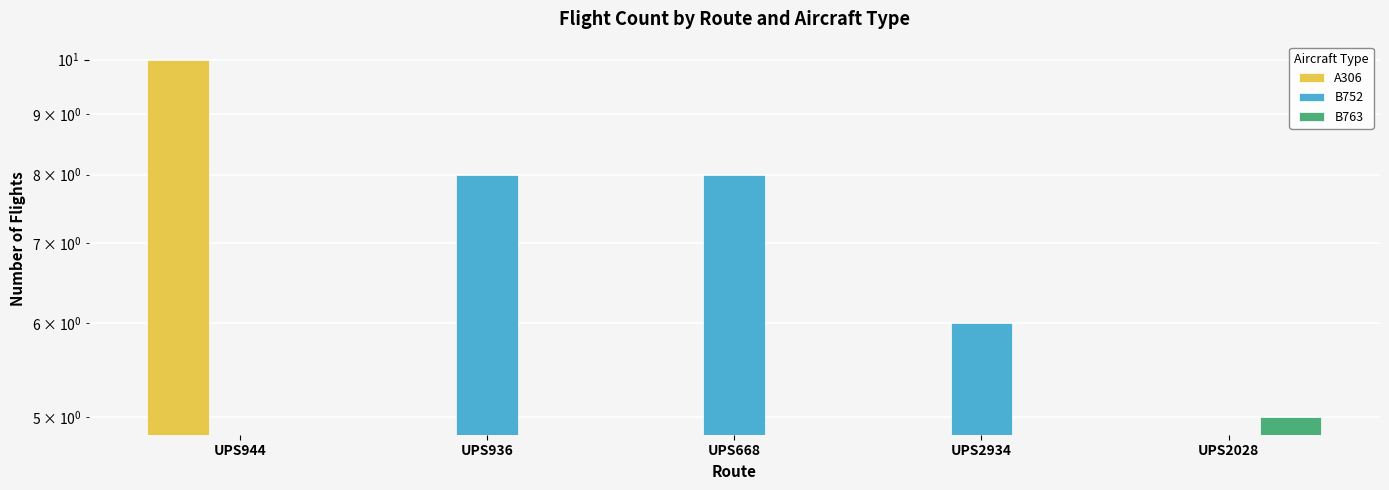

What is the value of the B752 bar at the 2nd from the left?

8